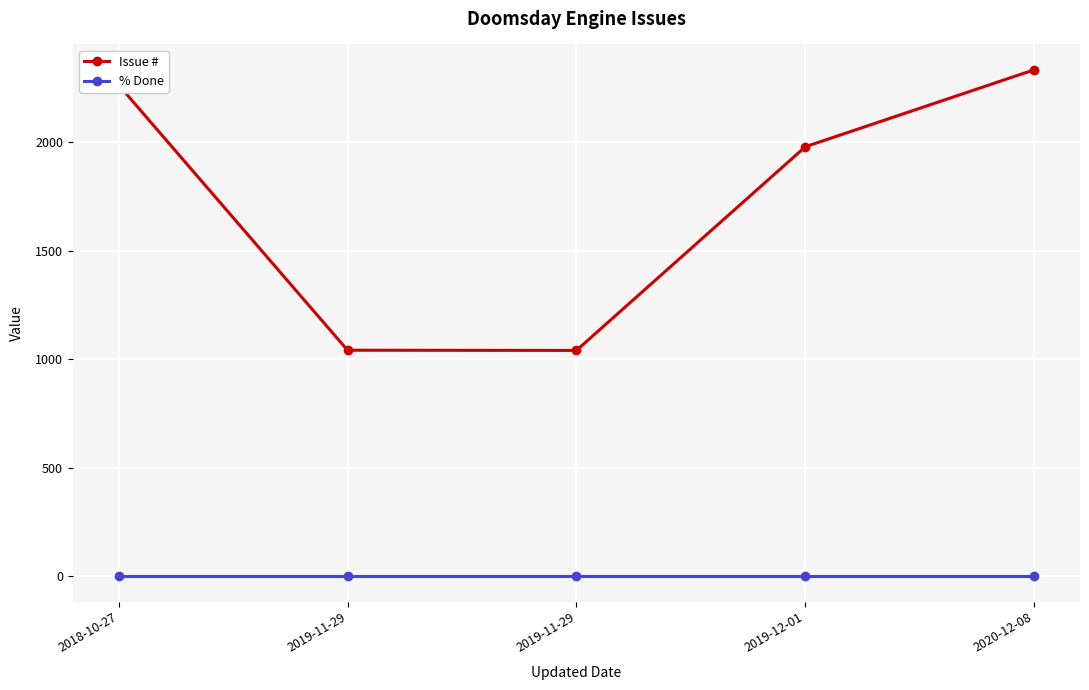

The value of Issue # at 2018-10-27 is 2265. True or false?

True